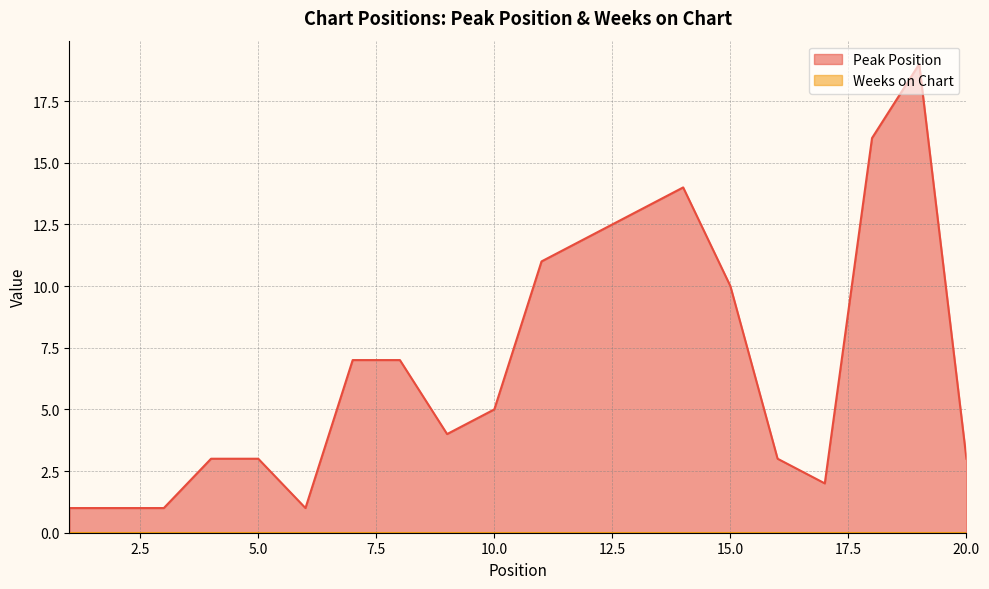

What is the sum of all values?

136